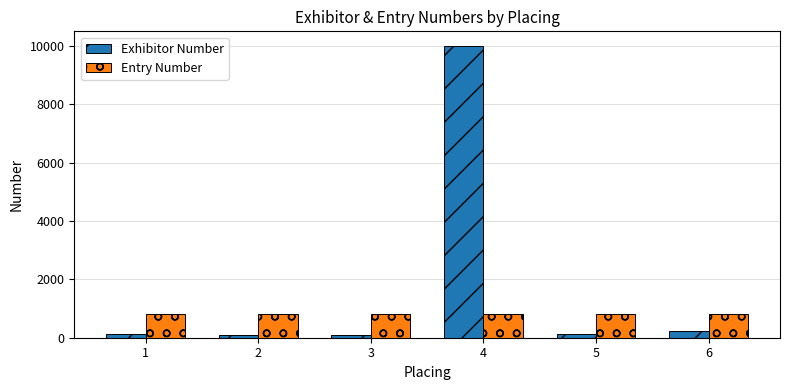

What value does the Exhibitor Number series have at 4, to the nearest 50?

10000